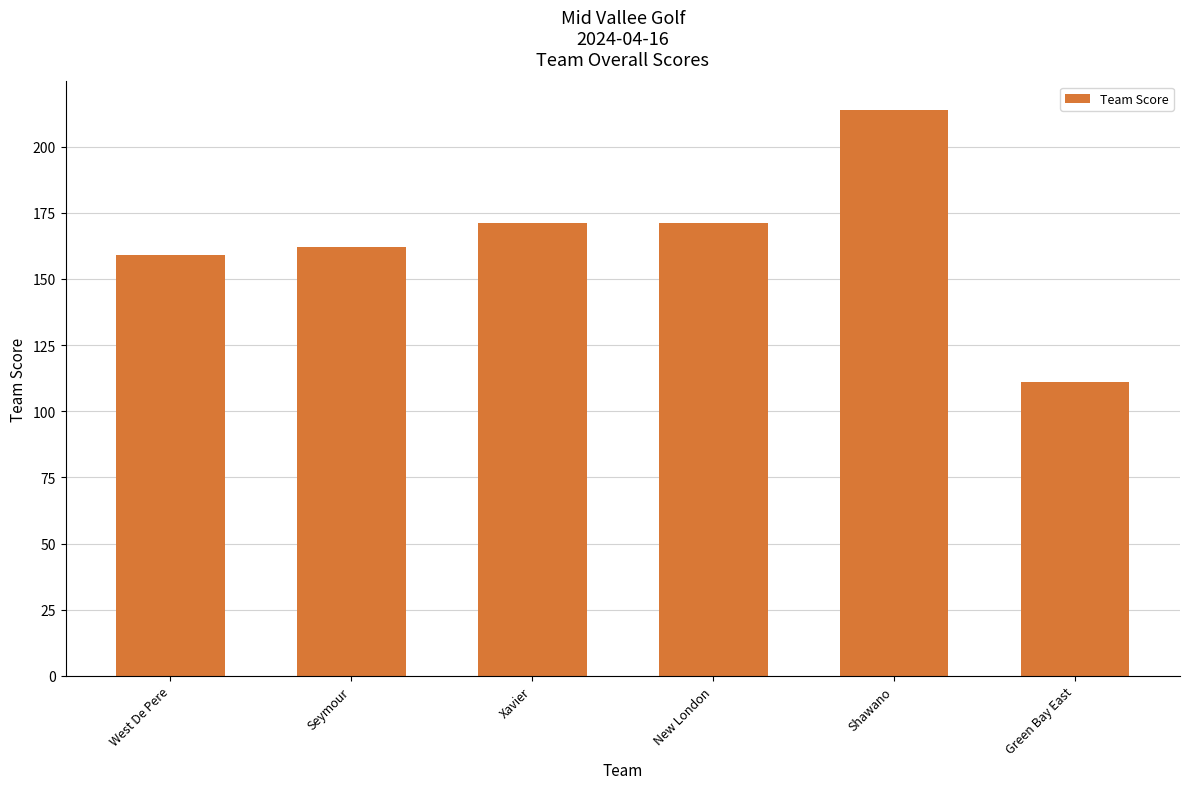

Reading left to right, extract all data points from this chart.

159	162	171	171	214	111